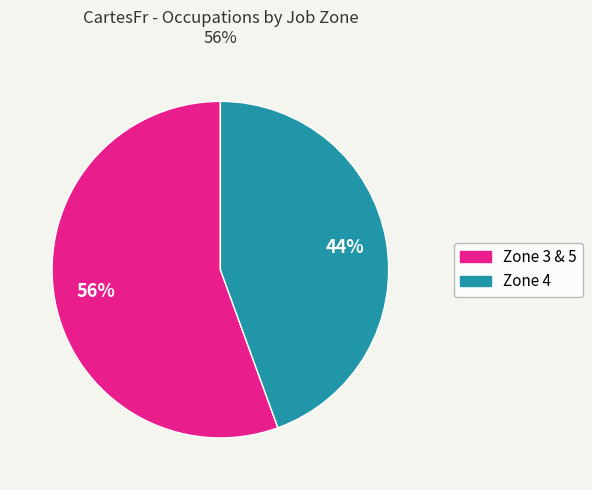

Does any single category account for the majority?

Yes